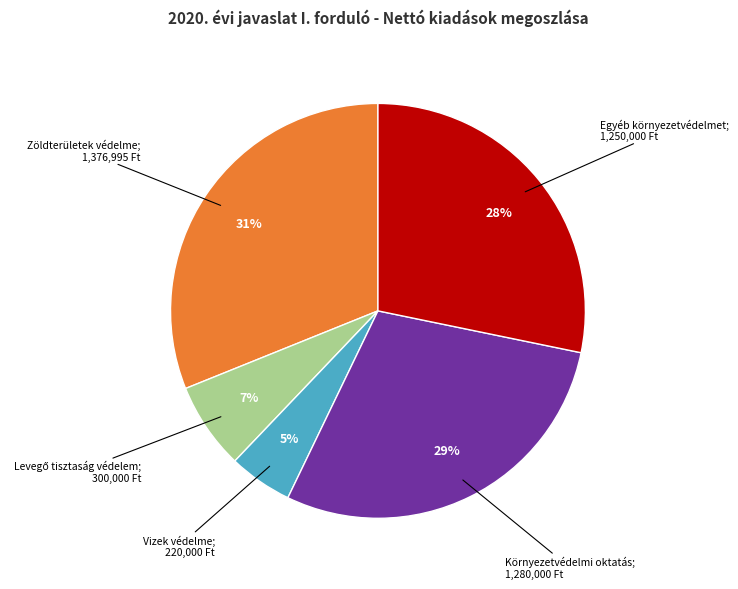

Does any single category account for the majority?

No